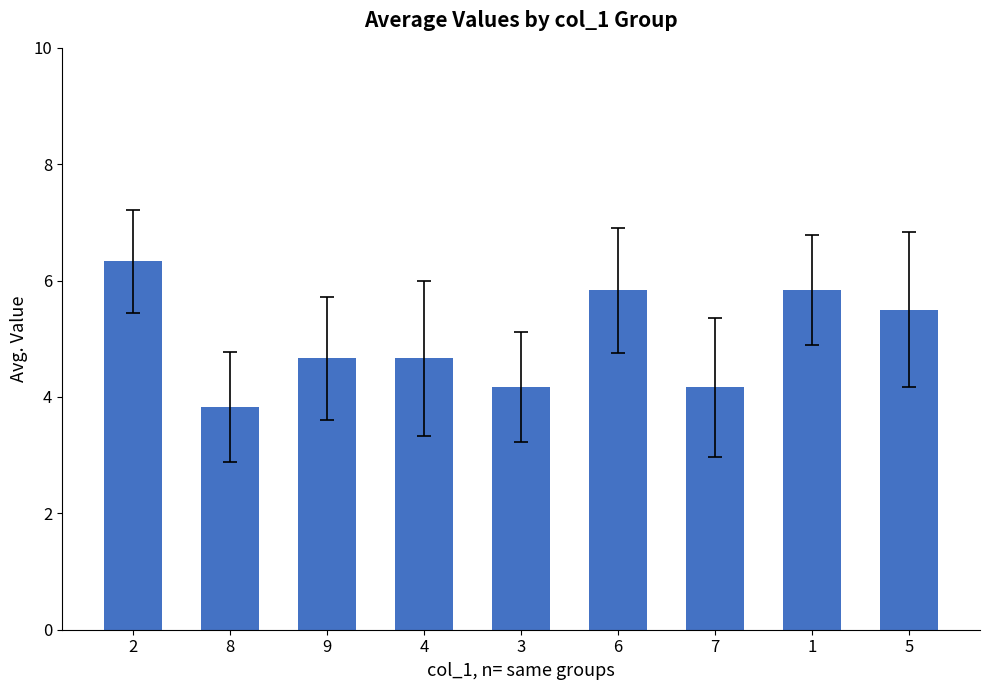

The chart shows a value of 3.8 at 8. True or false?

True